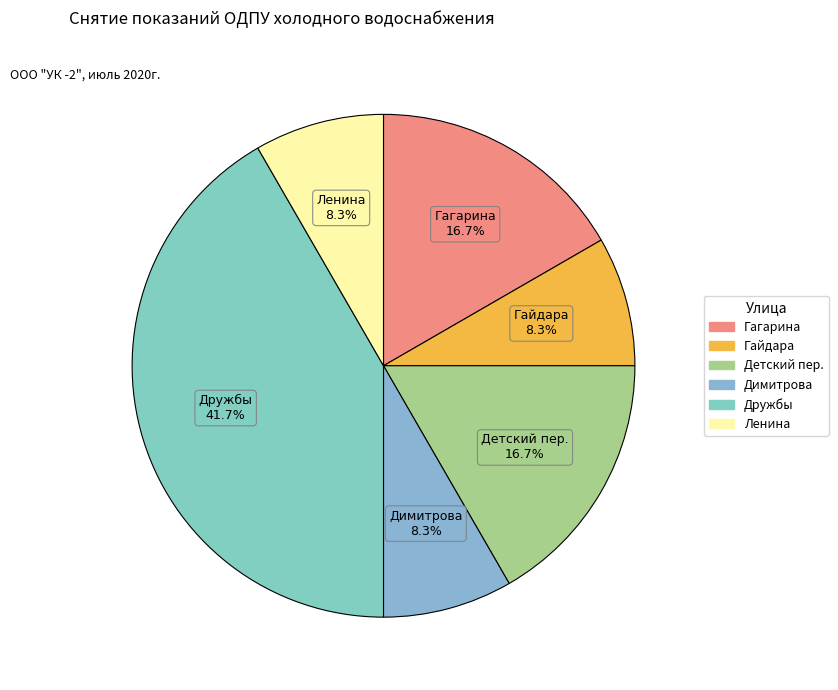

What is the largest slice in the pie chart?

Дружбы